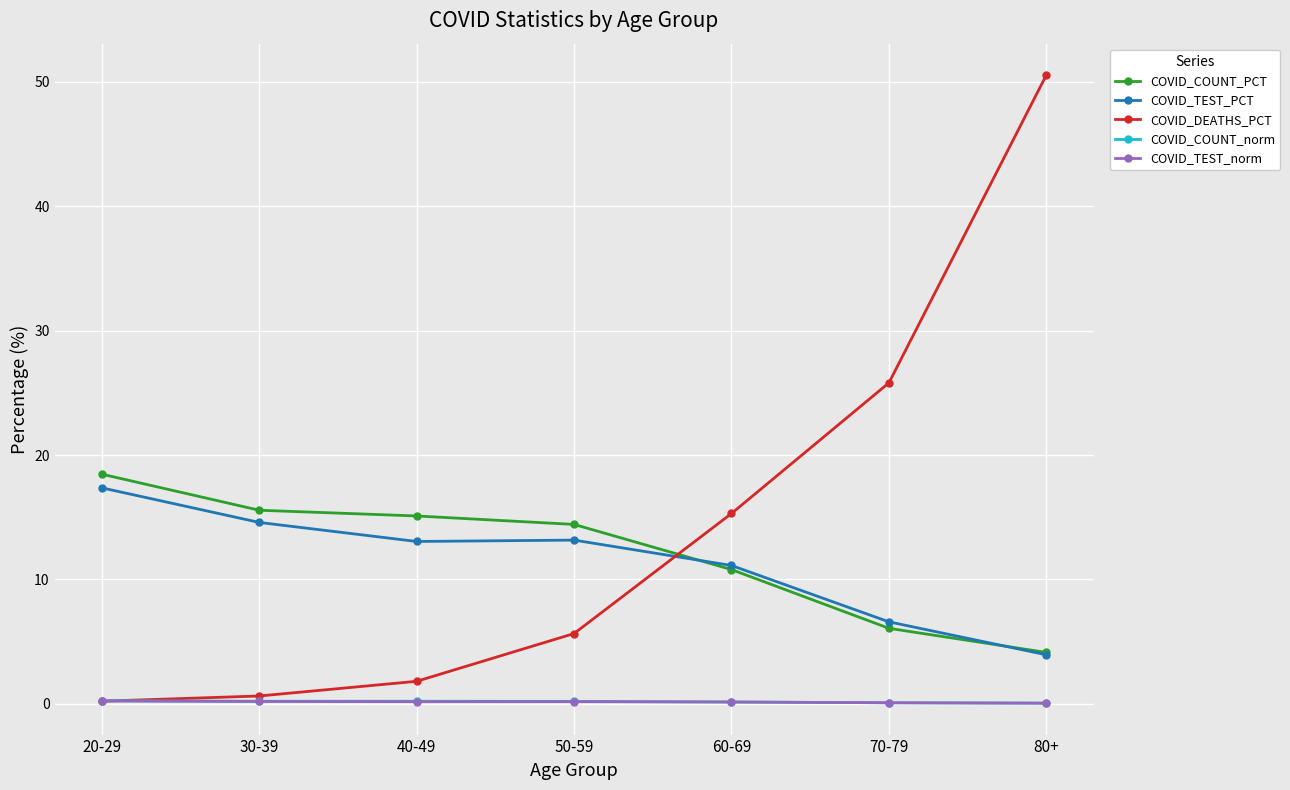

Is it true that COVID_TEST_norm equals 0.2 at 20-29?

True